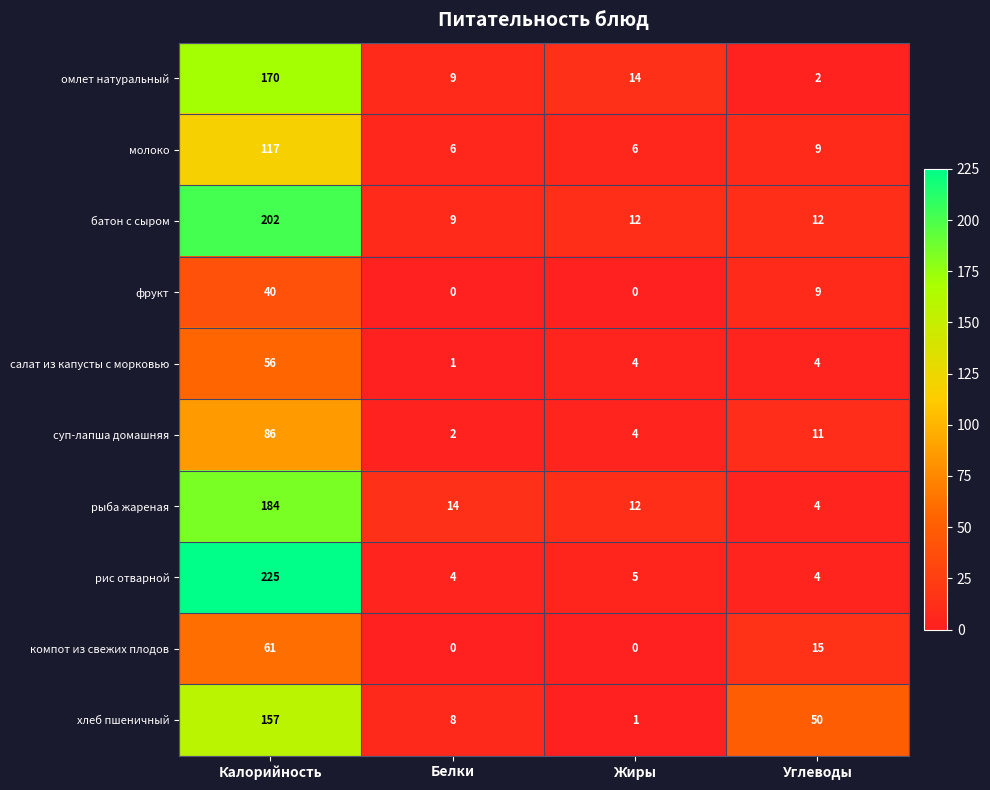

At which category is the sum across all series the highest?

Калорийность